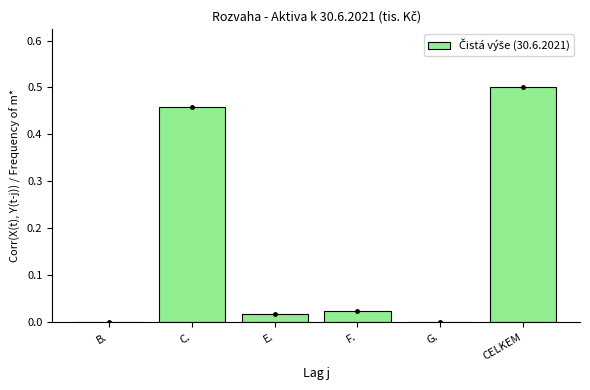

Reading left to right, extract all data points from this chart.

B.=0.0	C.=0.5	E.=0.0	F.=0.0	G.=0.0	CELKEM=0.5